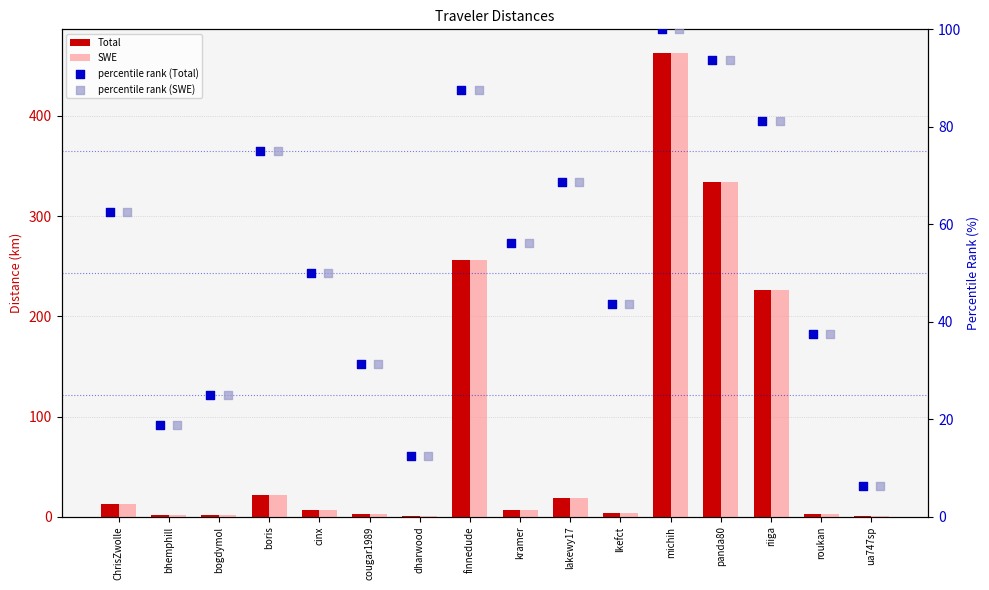

Which series has the largest total across all categories?

Total